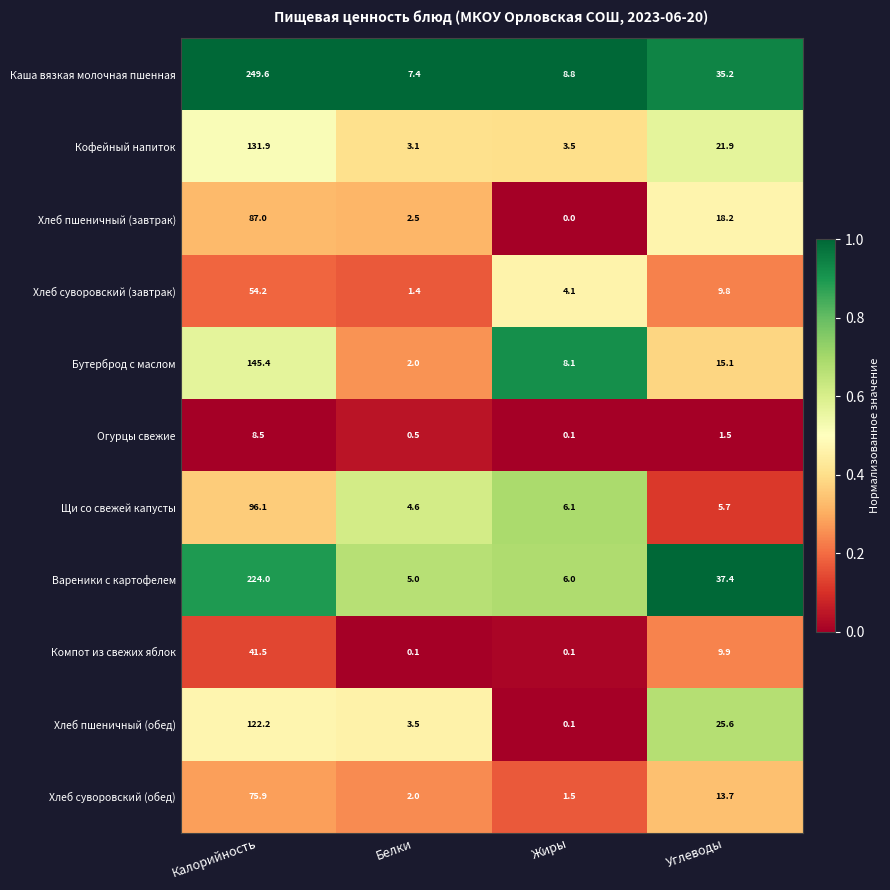

Which series has the widest spread of values?

Каша вязкая молочная пшенная